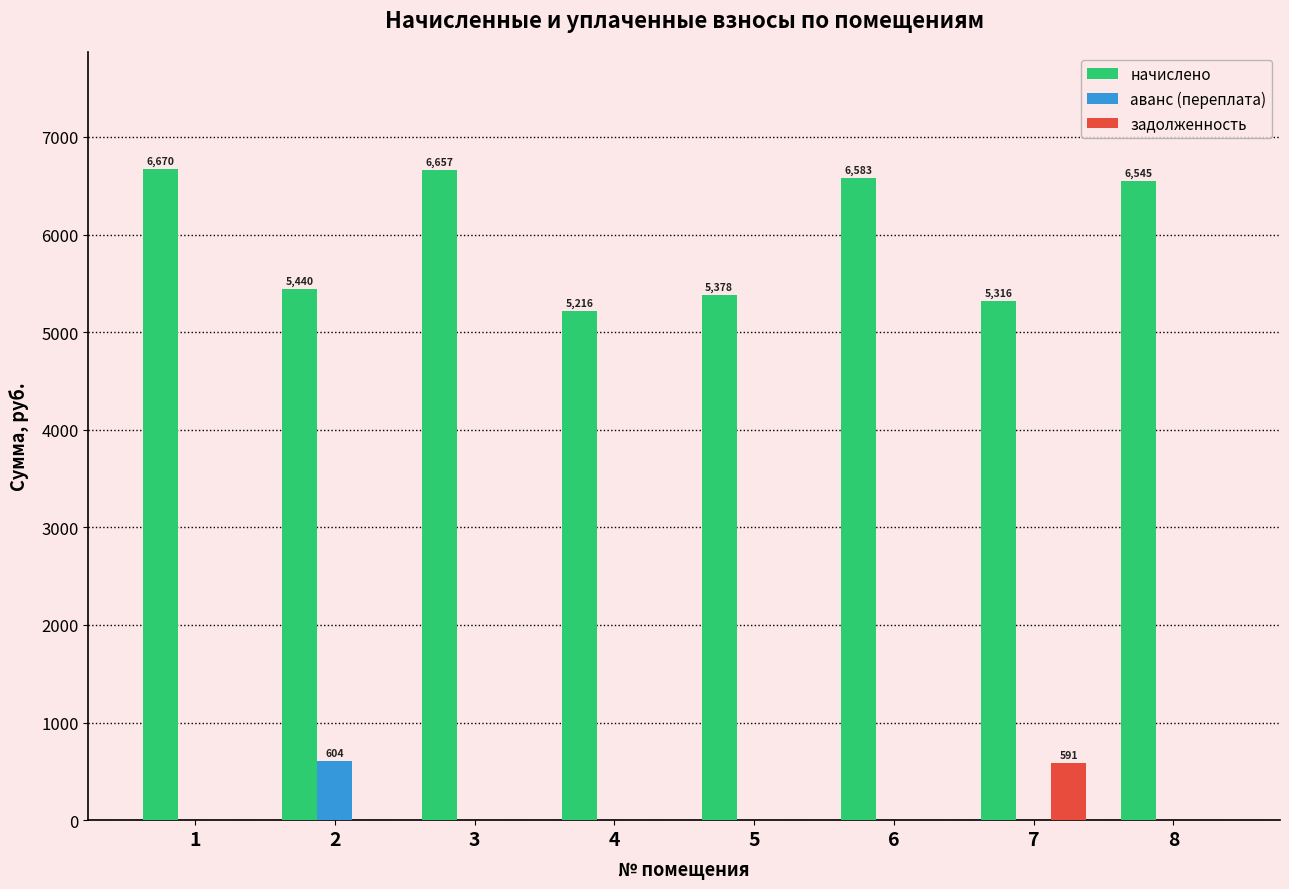

At which label does задолженность reach its peak?

7